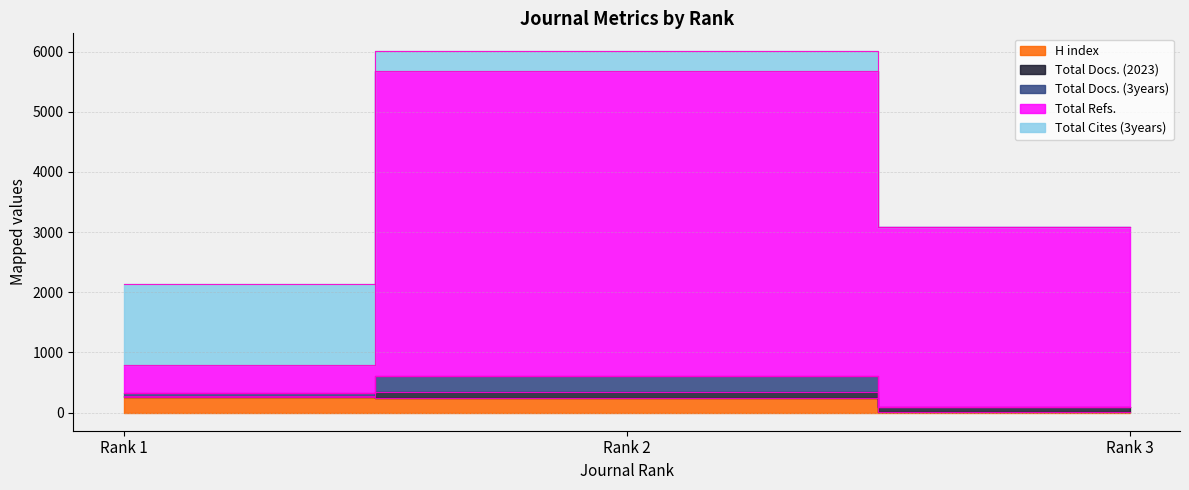

Reading right to left, extract all data points from this chart.

H index: 3	240	263
Total Docs. (2023): 88	97	19
Total Docs. (3years): 0	264	52
Total Refs.: 2987	5071	466
Total Cites (3years): 0	332	1338